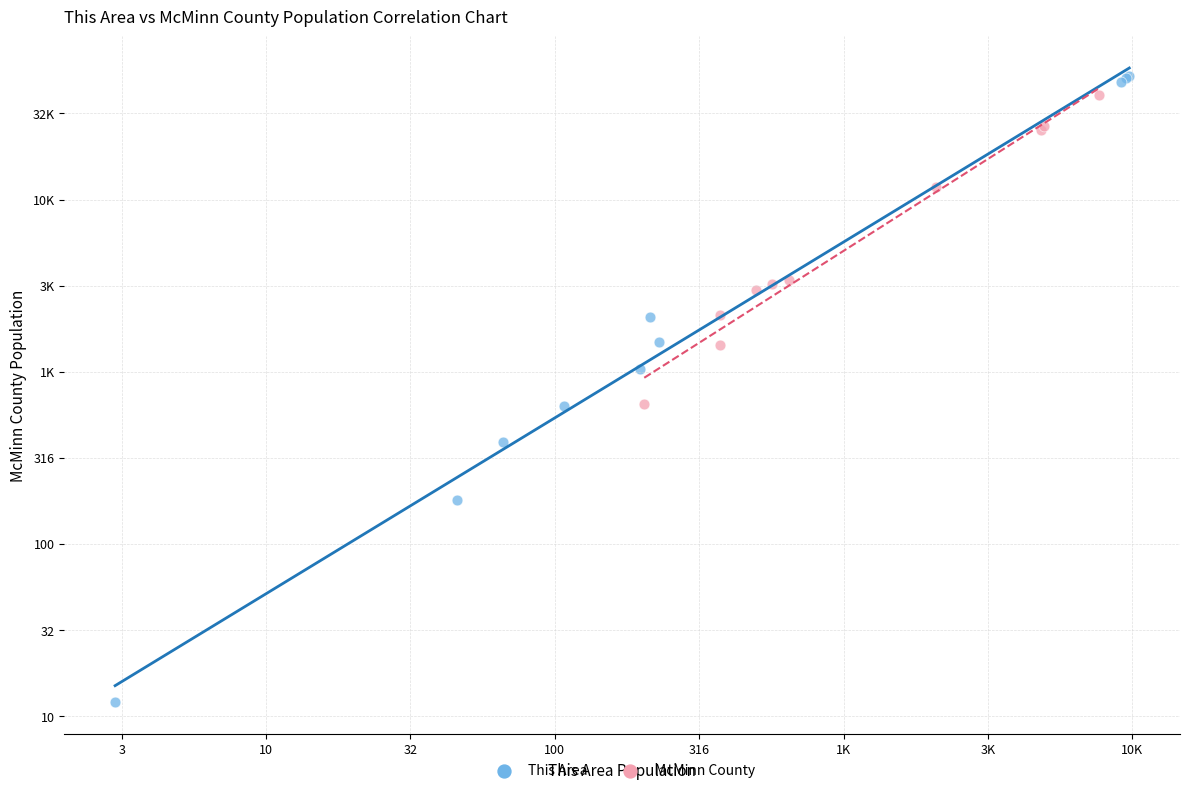

What are all the series names shown in the legend?

This Area, McMinn County